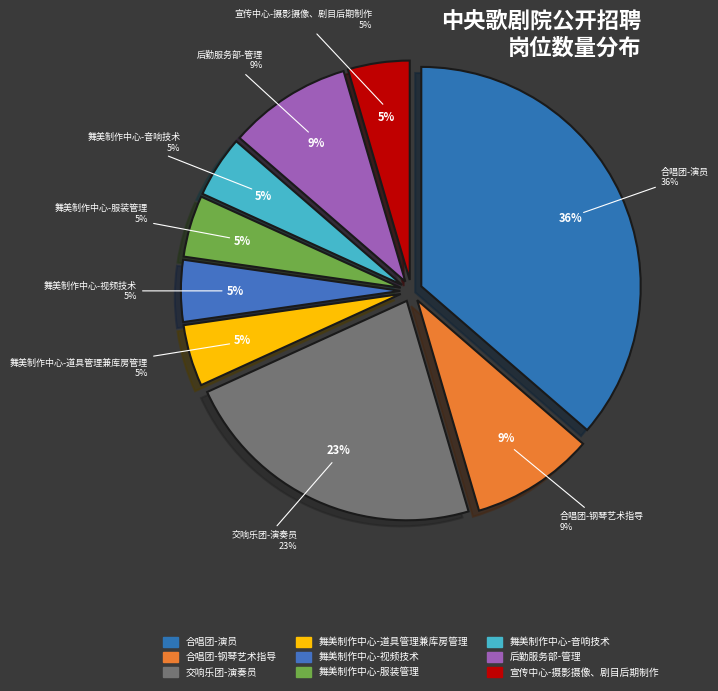

To the nearest percent, what percentage of the pie is 舞美制作中心-视频技术?

5%